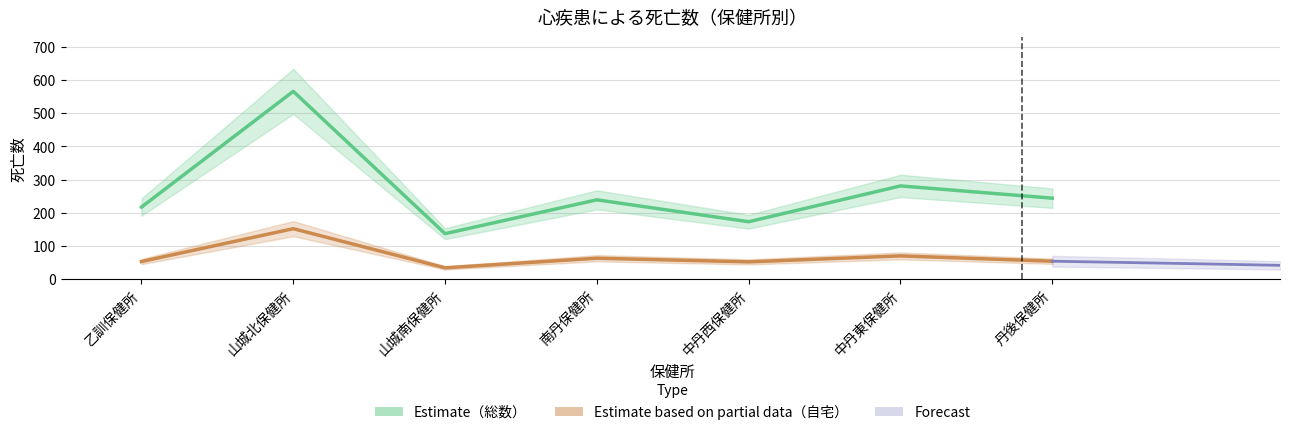

At which category does 総数 reach its first local peak?

山城北保健所